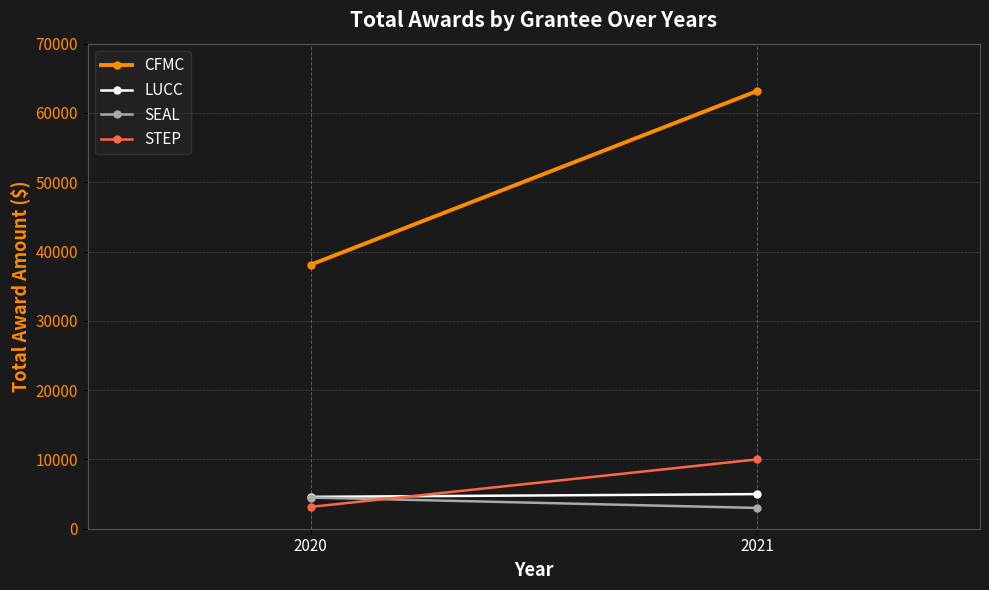

Which series changed the most between 2020 and 2021?

CFMC